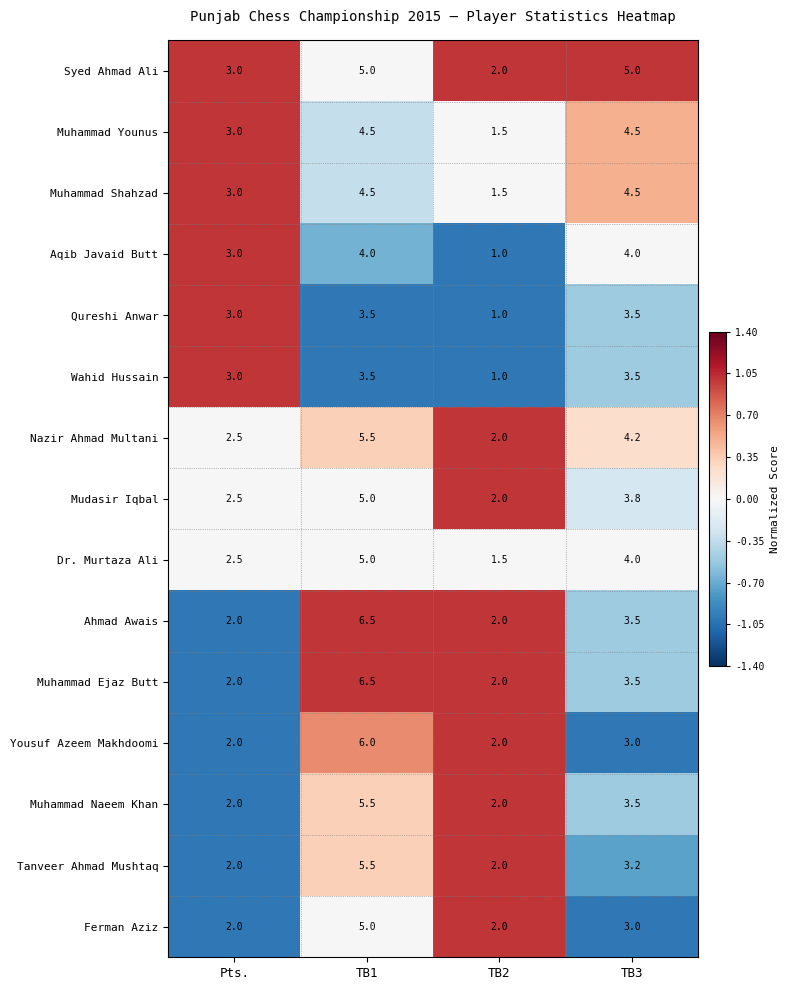

What is the difference between the maximum and minimum values in the Muhammad Younus series?

3.0